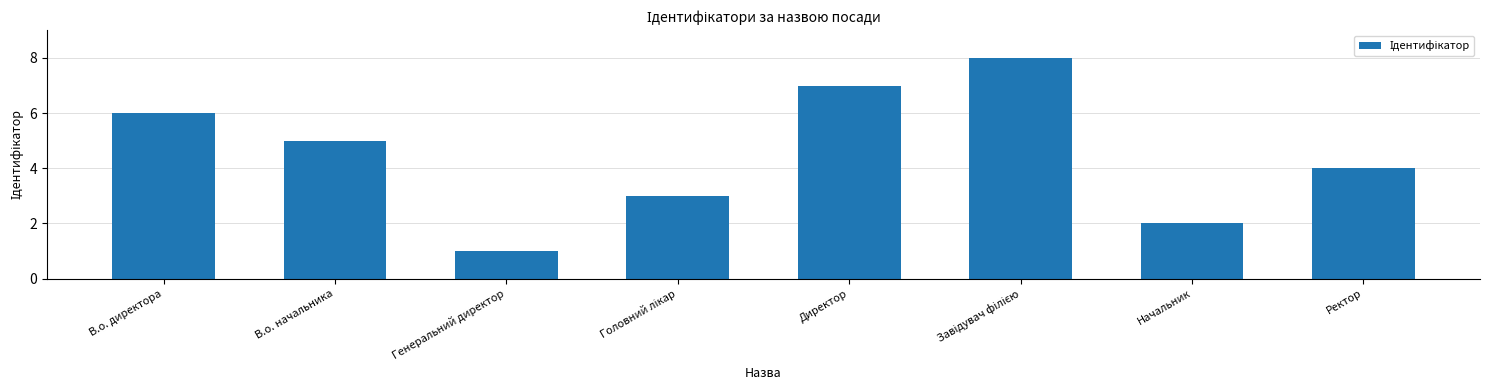

At which category does the chart reach its minimum across all series?

Генеральний директор